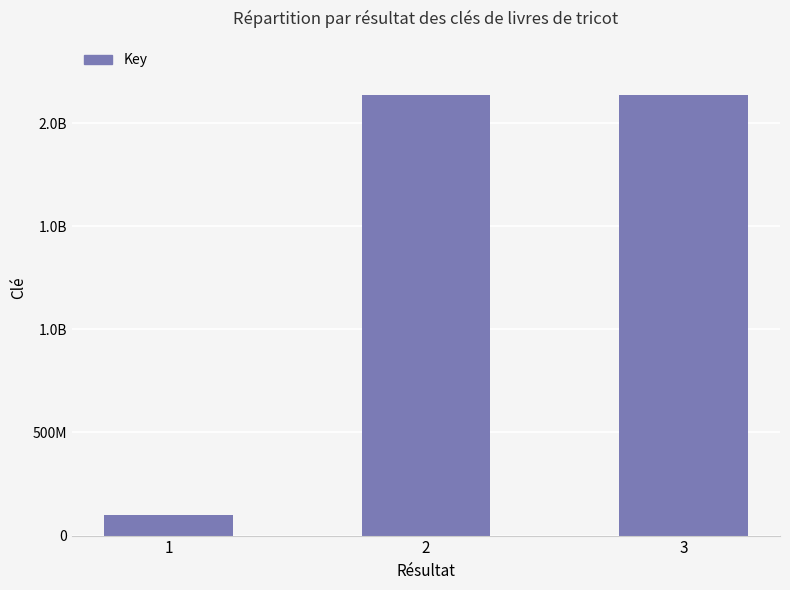

Does the chart contain any negative values?

No